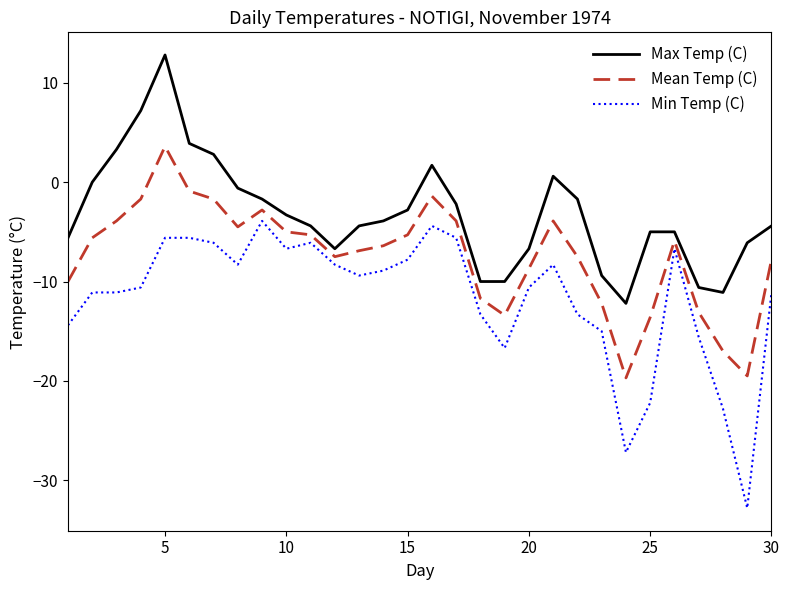

True or false: Min Temp (C) and Max Temp (C) cross at least once.

False